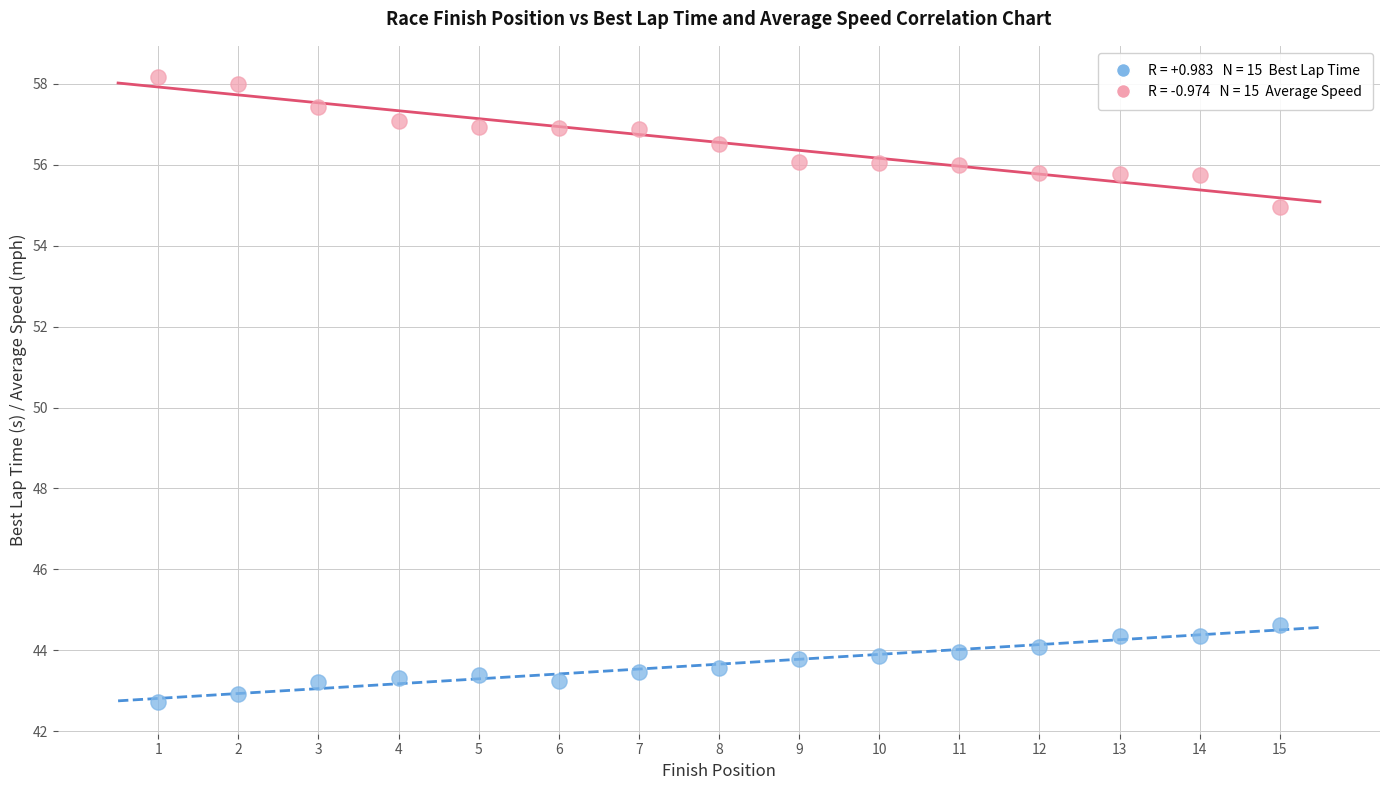

Across all data points, what is the range of X values (max minus min)?

14.0